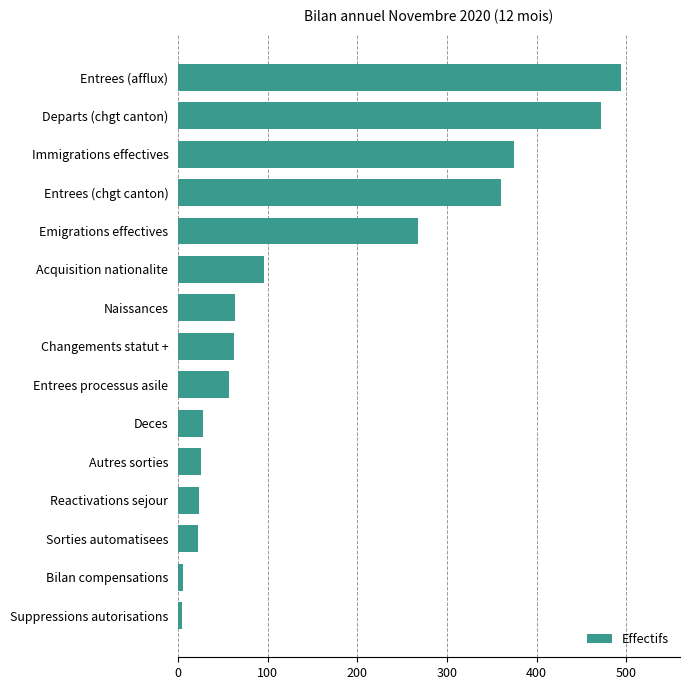

What is the average value?

157